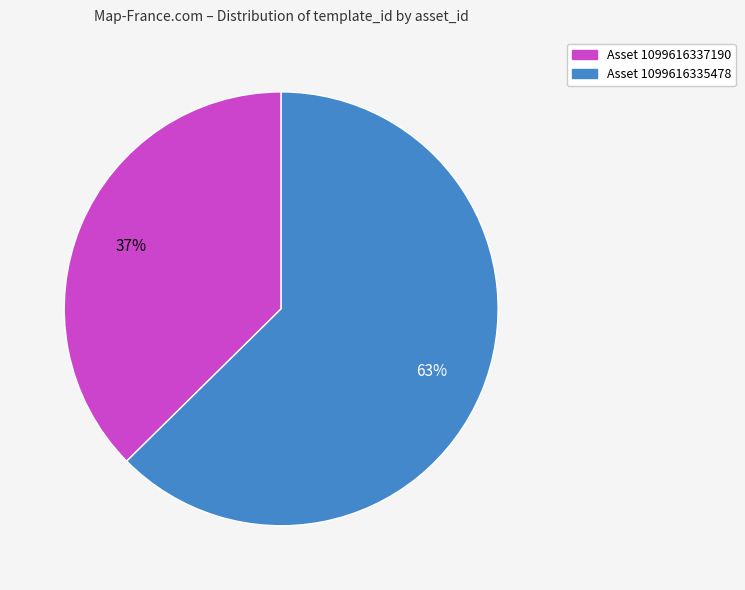

Is there any slice that represents more than half of the pie?

Yes